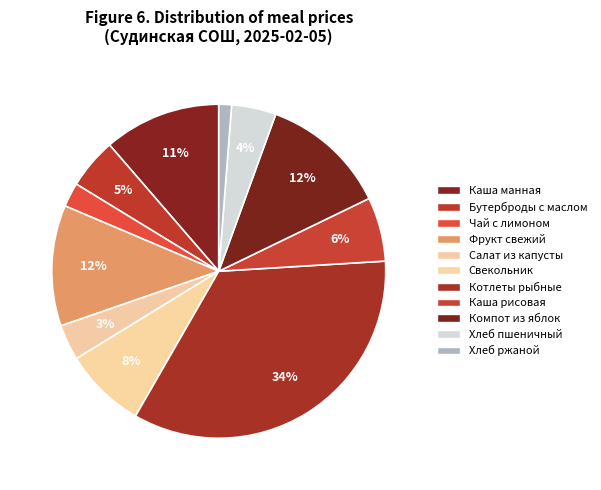

What is the largest slice in the pie chart?

Котлеты или биточки рыбные